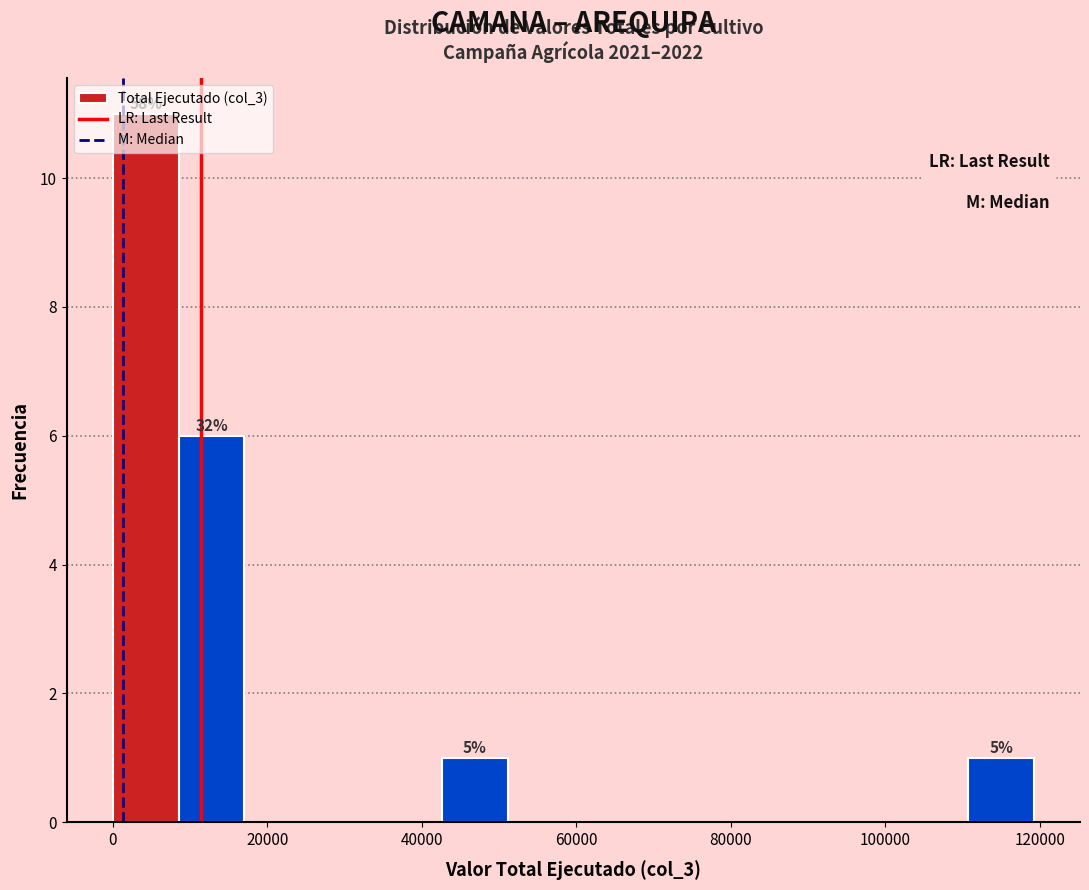

Over which range of the x-axis is the bar tallest?

0 to 8000